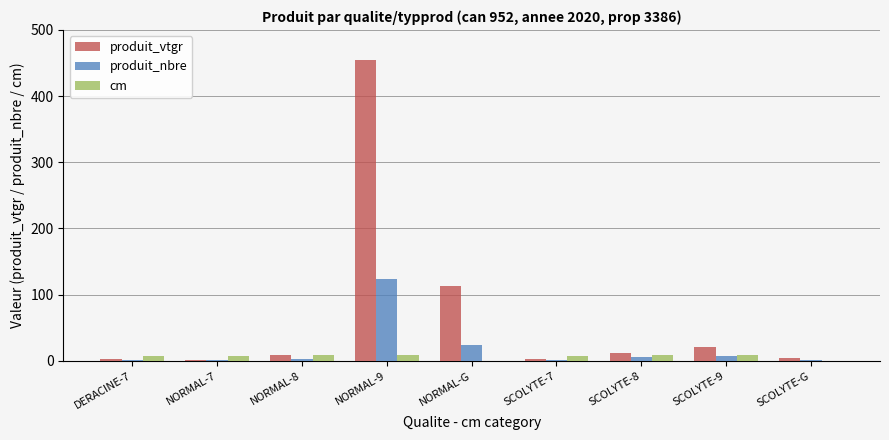

What is the total value across all series at NORMAL-8?

19.5